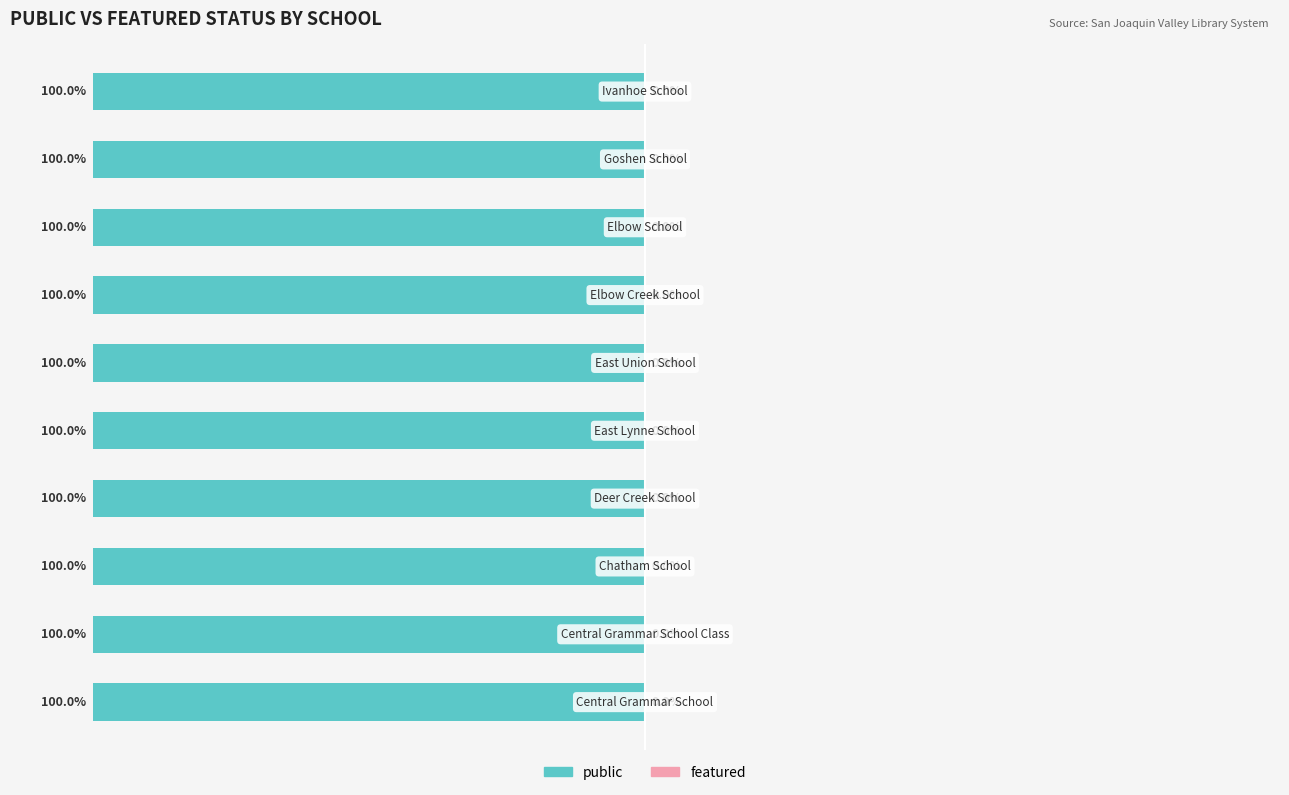

At which category is the sum across all series the highest?

Central Grammar School